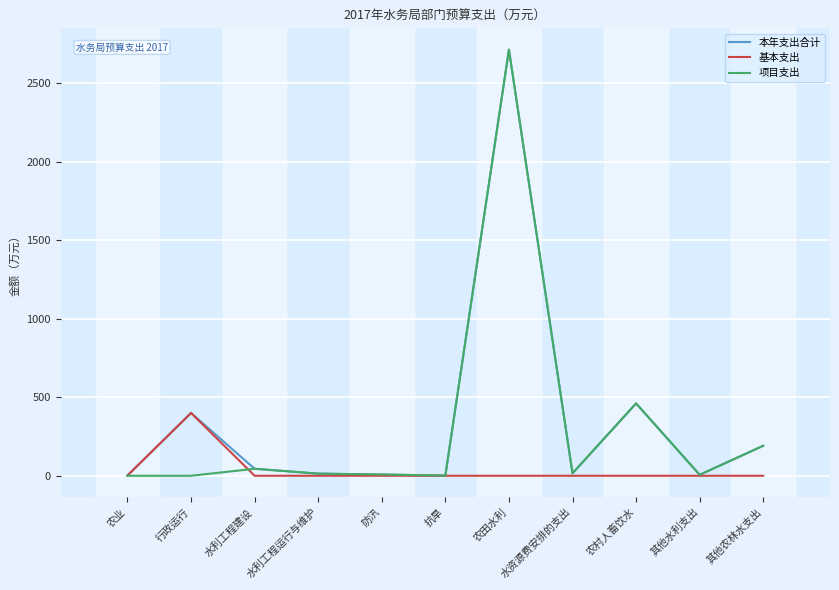

At how many categories does at least one series exceed 1421?

1